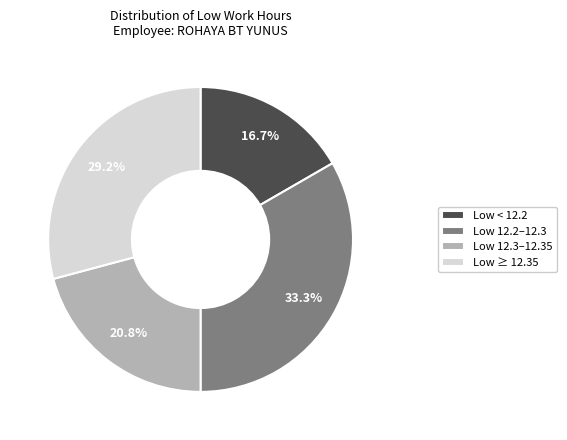

Between Low 12.3–12.35 and Low 12.2–12.3, which is larger?

Low 12.2–12.3